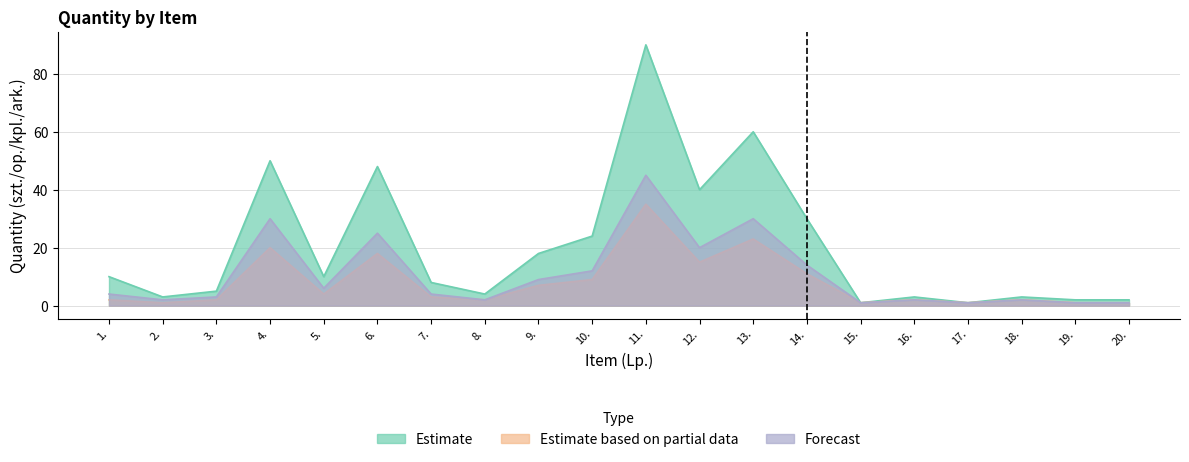

Read the Estimate value at 3..

5